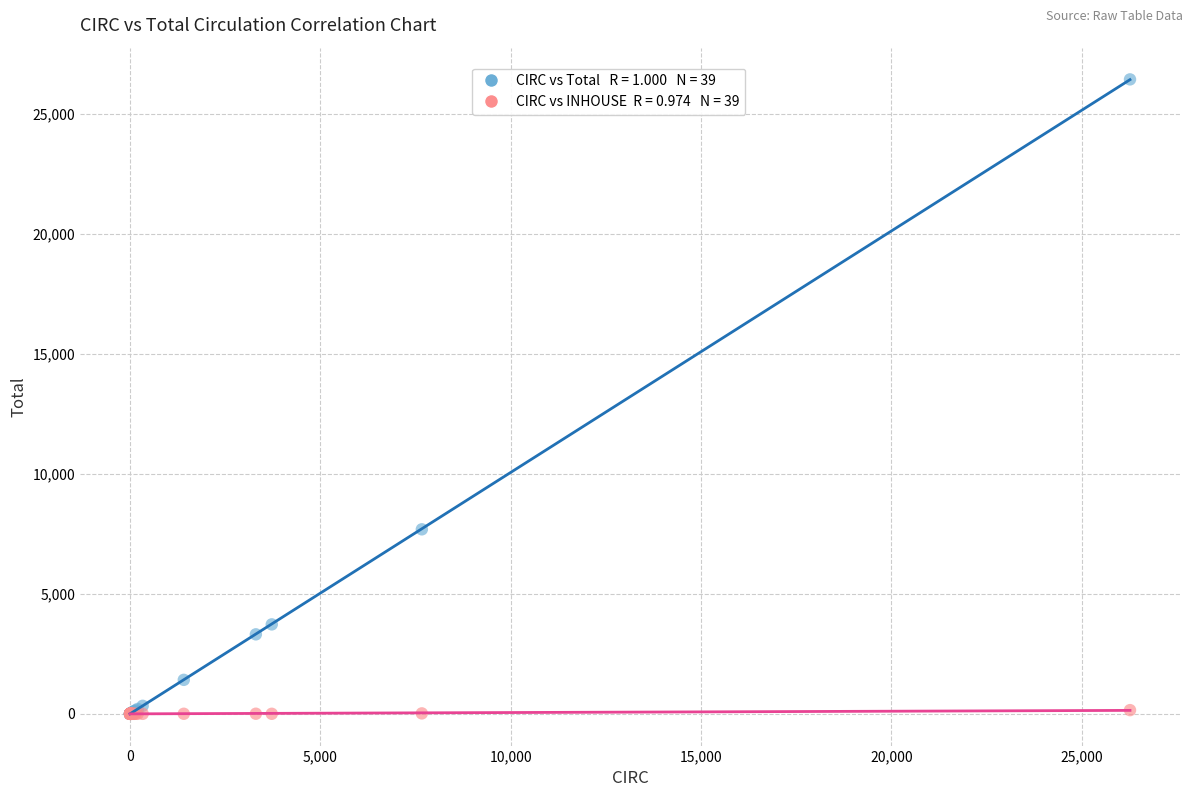

Across all series, what Y value is closest to 13211?

7684